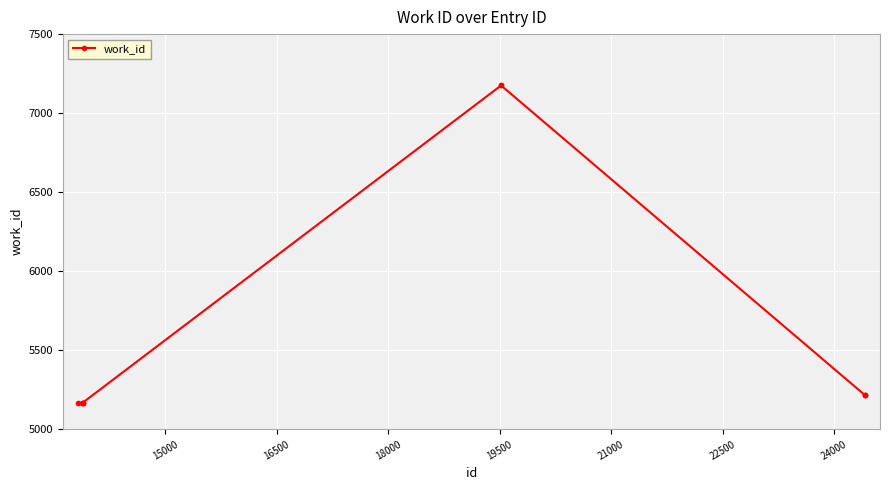

True or false: the data has more than 0 interior local peaks.

True